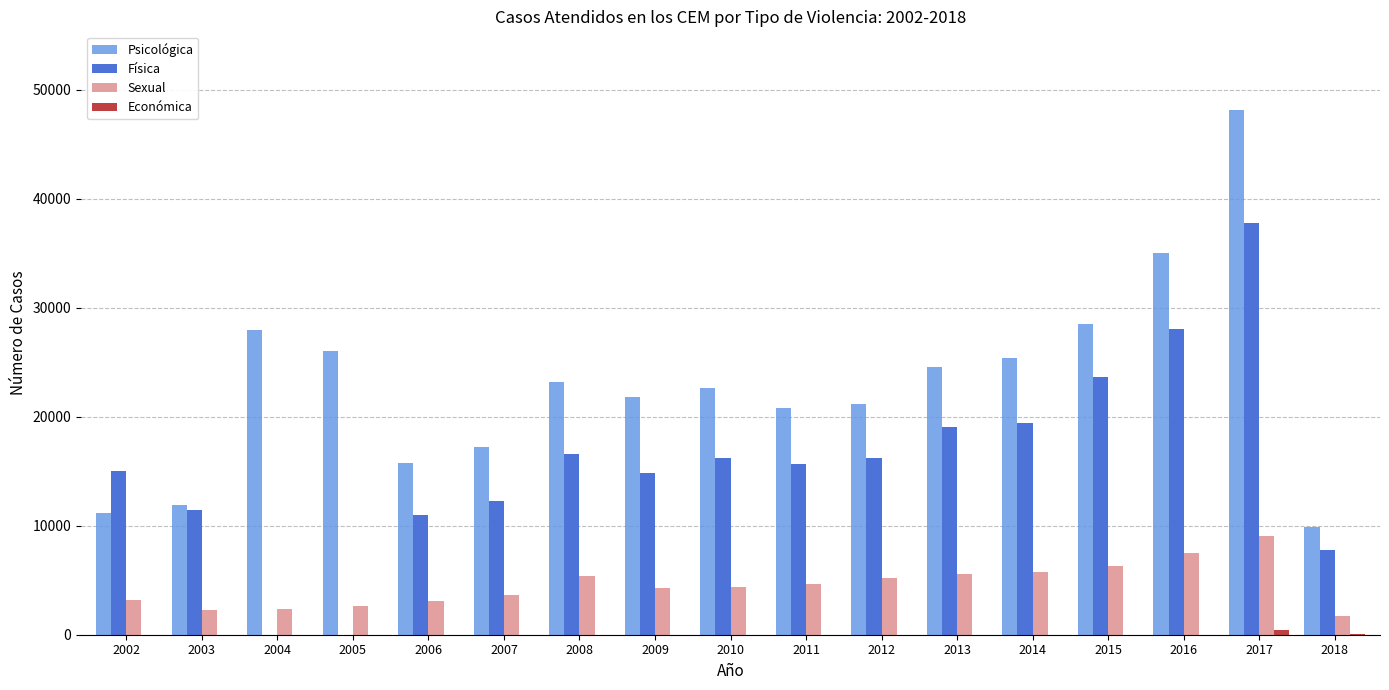

Where does the Psicológica series first go above 22598?

2004